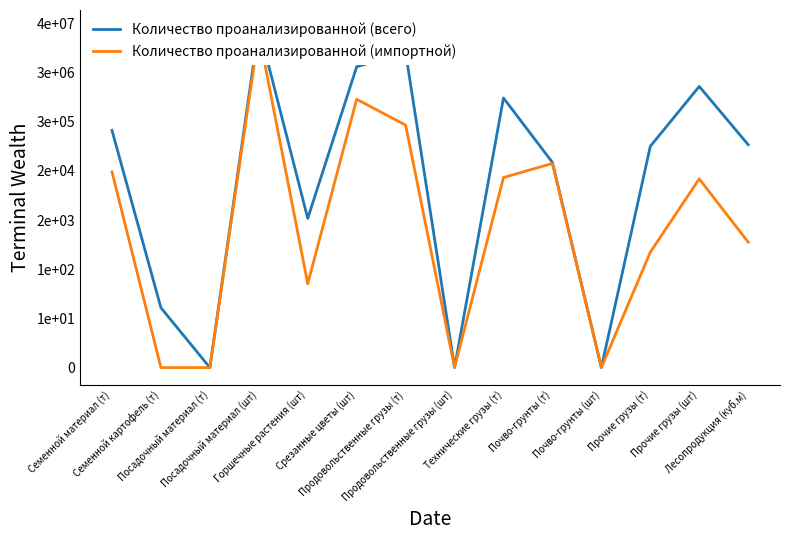

Reading right to left, list all the values displayed in this chart.

Количество проанализированной (всего): 11.3	14.3	11.3	0.0	10.4	13.7	0.0	16.0	15.3	7.6	17.3	0.0	3.0	12.1
Количество проанализированной (импортной): 6.4	9.6	5.9	0.0	10.4	9.7	0.0	12.3	13.6	4.3	17.0	0.0	0.0	10.0